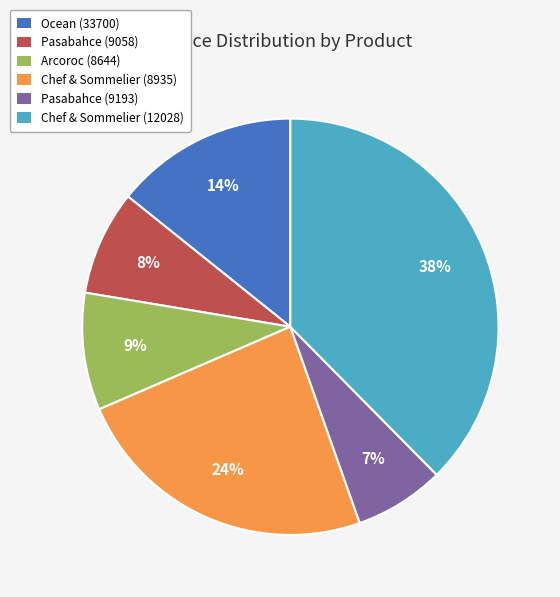

Between Pasabahce (9193) and Arcoroc (8644), which is larger?

Arcoroc (8644)